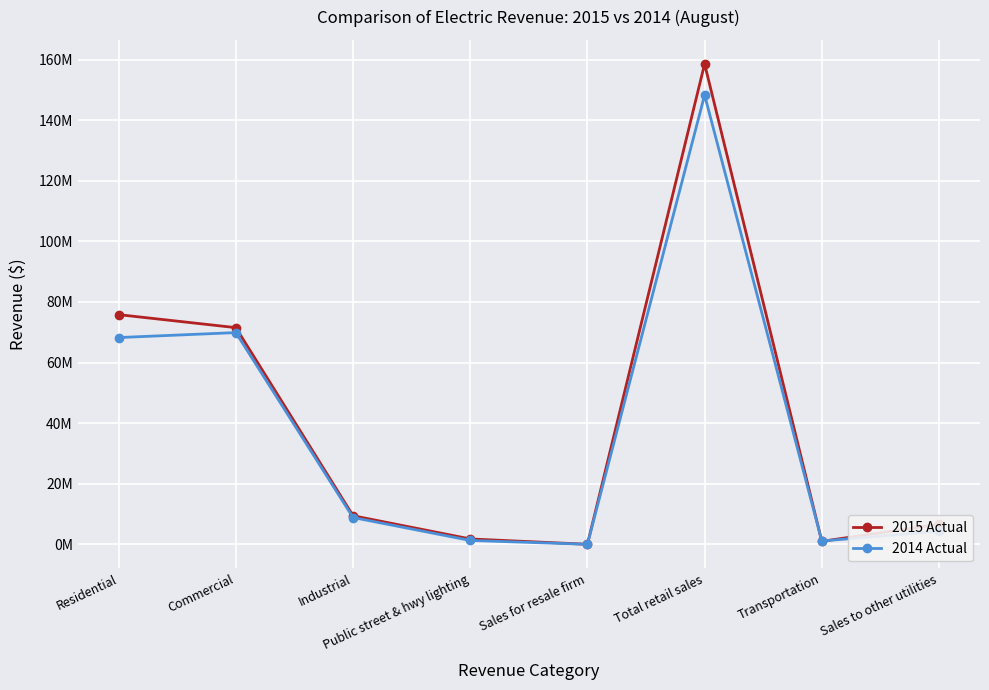

At which label is 2014 Actual closest to 74147392?

Commercial